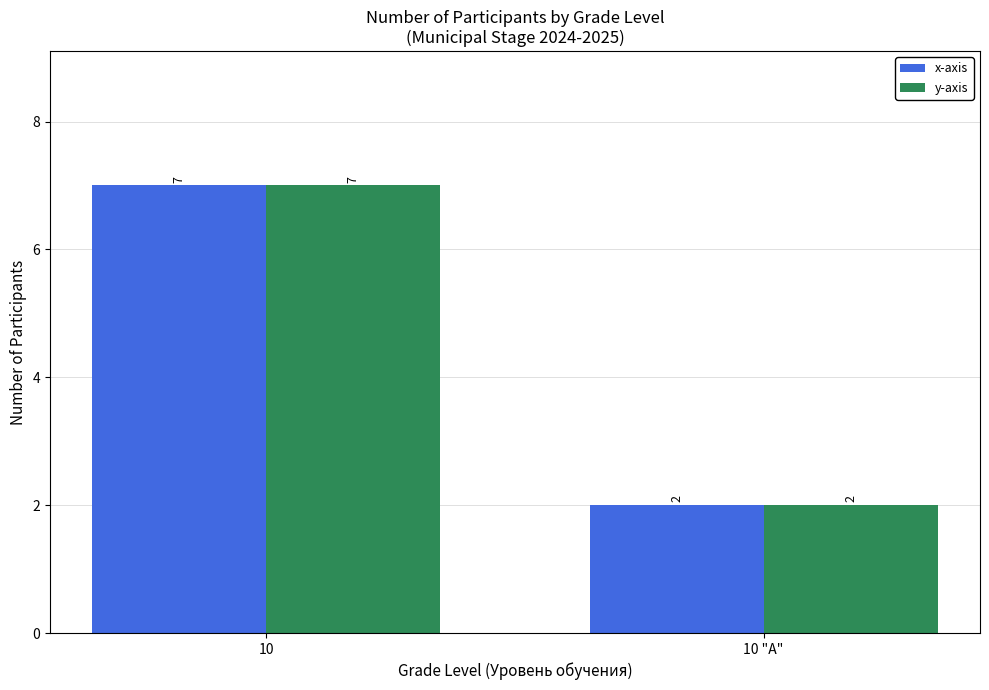

True or false: y-axis has a value of 2 at 10 "A".

True